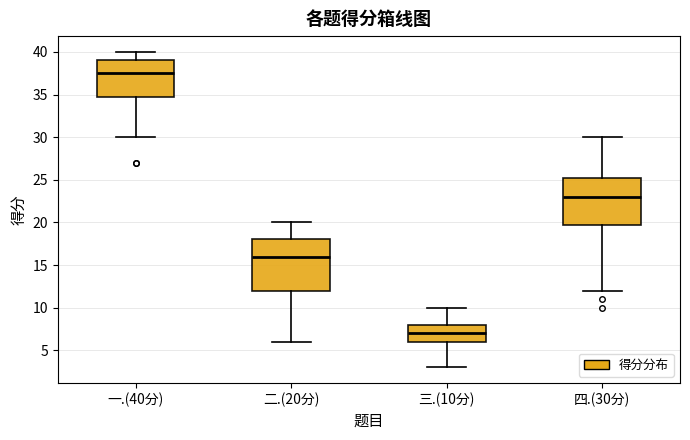

Comparing the boxes themselves (not the whiskers), which one is the tallest?

二.(20分)